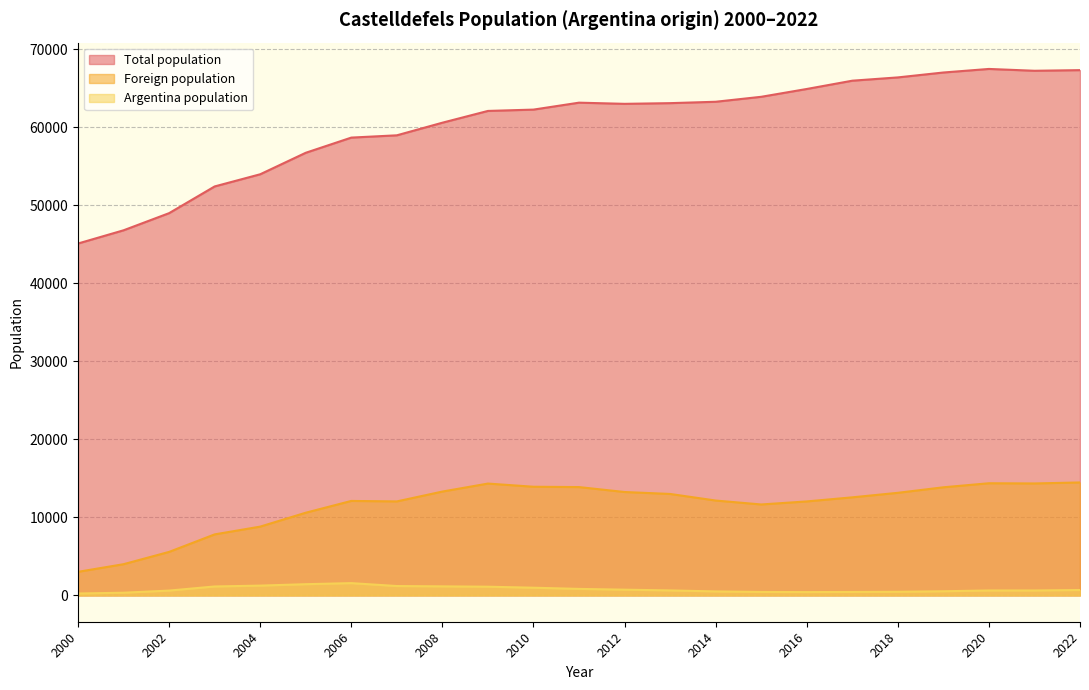

Reading left to right, what are all the values shown in this chart?

Total population: 2022=67307	2021=67226	2020=67460	2019=67004	2018=66375	2017=65954	2016=64892	2015=63891	2014=63255	2013=63077	2012=62989	2011=63139	2010=62250	2009=62080	2008=60572	2007=58955	2006=58663	2005=56718	2004=53964	2003=52405	2002=48982	2001=46786	2000=45091
Foreign population: 2022=14474	2021=14346	2020=14372	2019=13854	2018=13146	2017=12567	2016=12042	2015=11653	2014=12157	2013=13000	2012=13249	2011=13881	2010=13924	2009=14331	2008=13307	2007=12044	2006=12106	2005=10596	2004=8815	2003=7819	2002=5576	2001=4000	2000=3021
Argentina population: 2022=693	2021=633	2020=634	2019=532	2018=465	2017=442	2016=426	2015=442	2014=511	2013=639	2012=735	2011=834	2010=986	2009=1115	2008=1159	2007=1201	2006=1574	2005=1437	2004=1255	2003=1145	2002=619	2001=346	2000=243